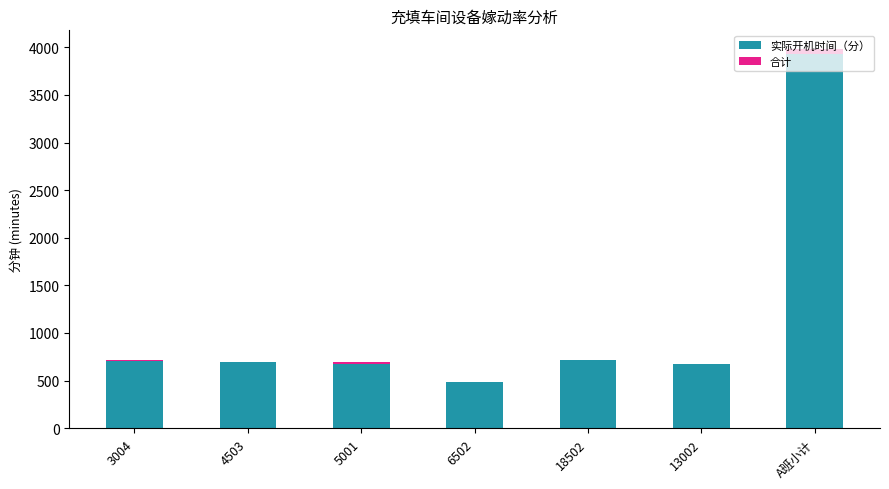

What is the total value across all series at 18502?

720